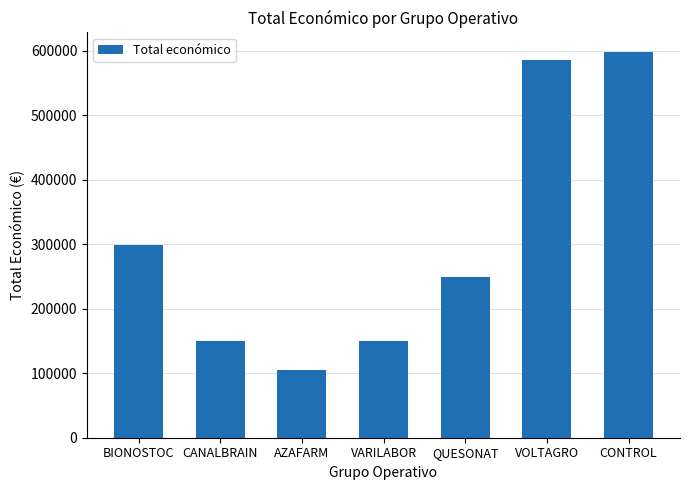

Reading right to left, what are all the values shown in this chart?

CONTROL=598597	VOLTAGRO=585460	QUESONAT=250000	VARILABOR=150000	AZAFARM=105516	CANALBRAIN=150000	BIONOSTOC=299568